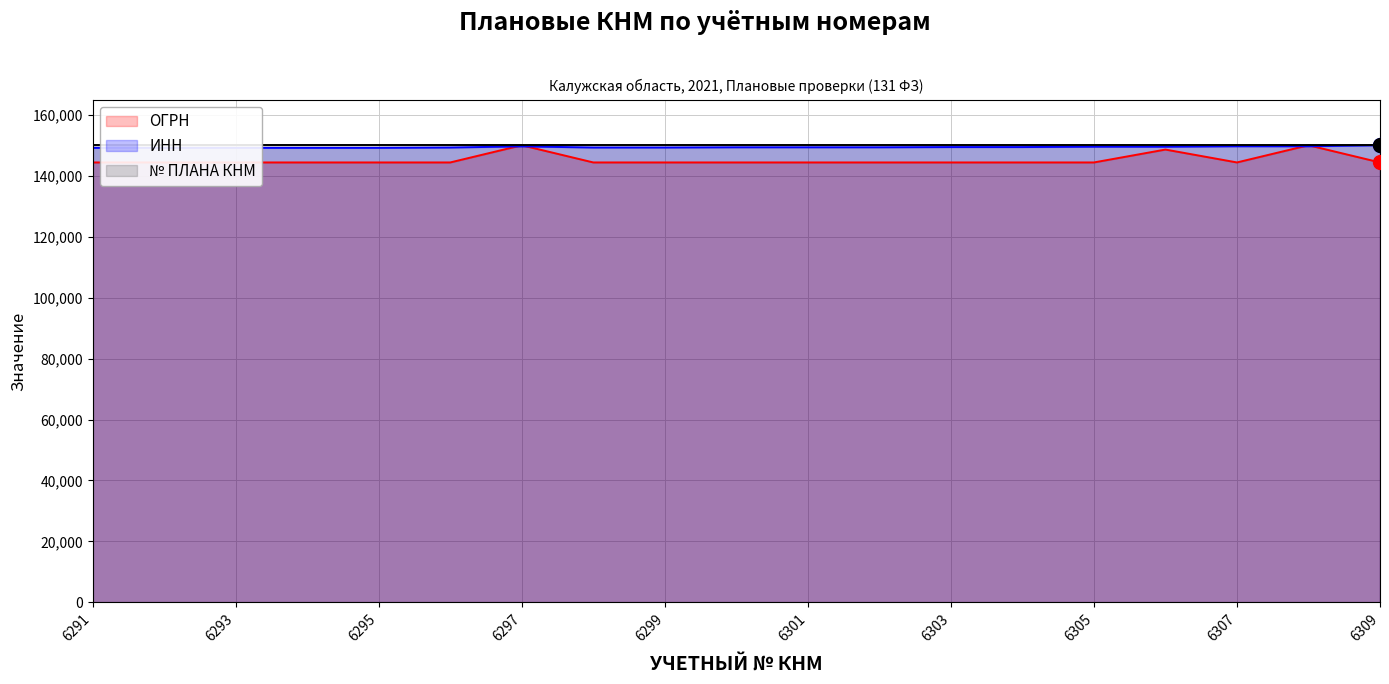

What is the difference between the second highest and second lowest values in the ИНН series?

521.7